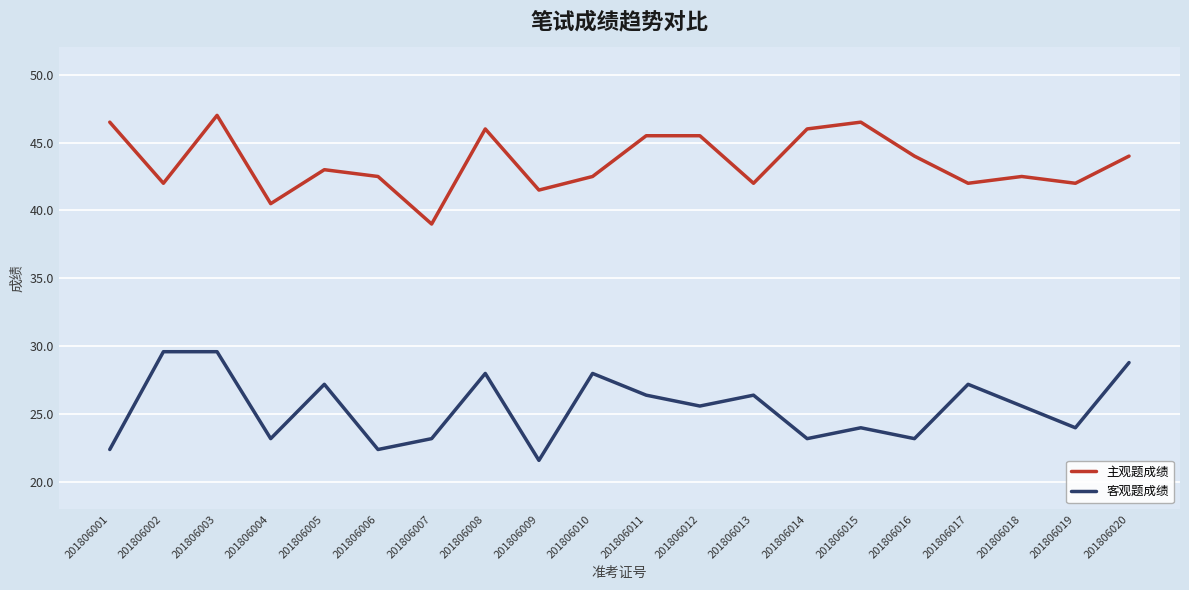

What is the smallest value displayed?

21.6